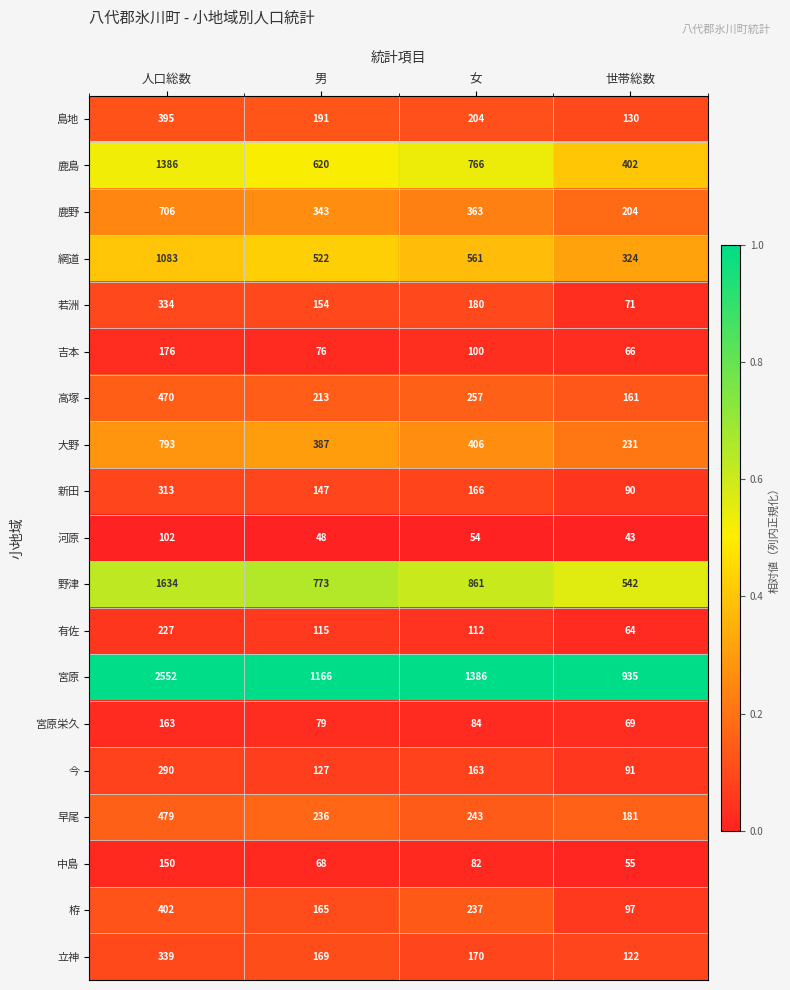

At which label is 立神 closest to 230?

女